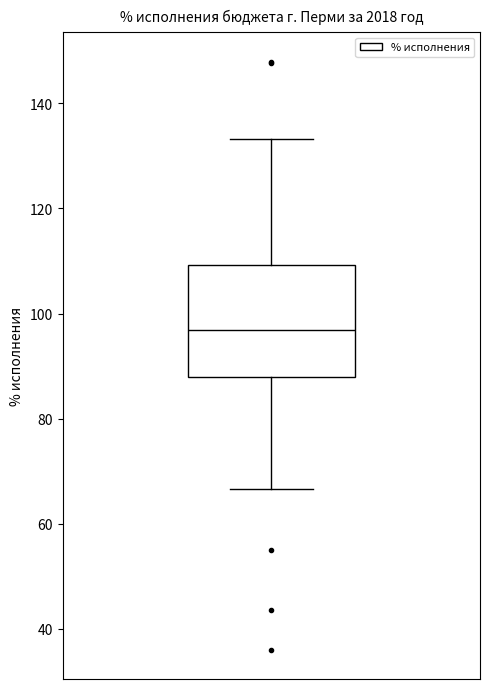

Transcribe this box plot: give where the median line is, the range the box spans, and where the two whiskers end, as read against the y-axis. The values are not printed on the chart, so give them approximately, as read against the axis.

median 96, box 88 to 110, whiskers 66 to 134